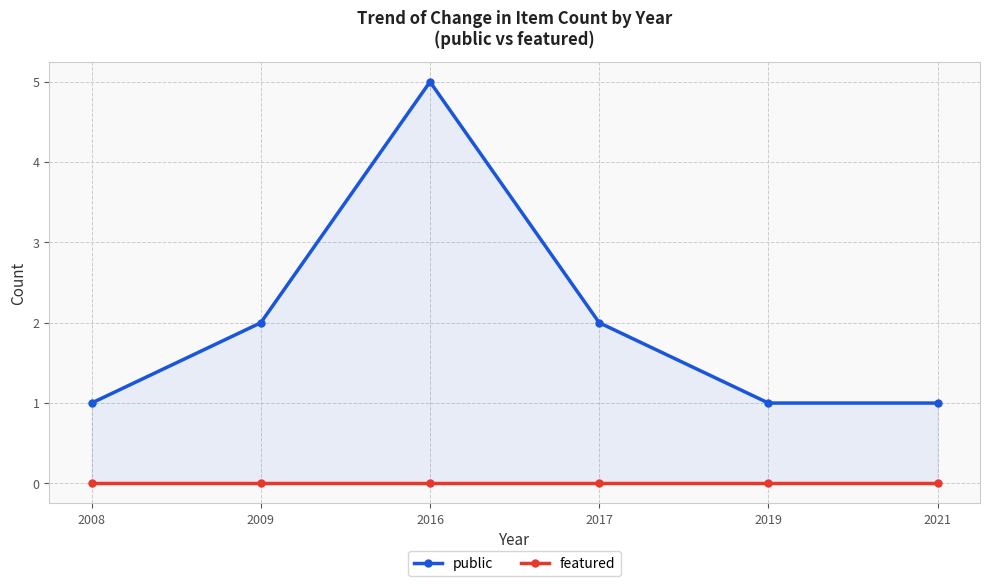

True or false: public has a value of 2 at 2021.

False